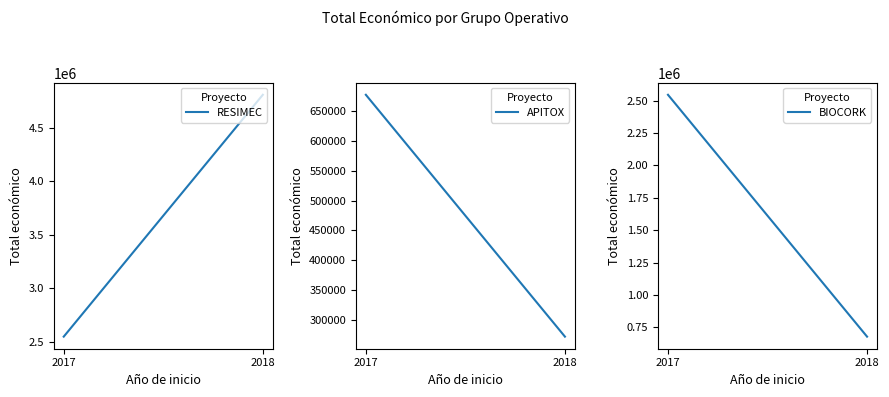

Rank the series at 2018 from lowest to highest value.

APITOX, BIOCORK, RESIMEC